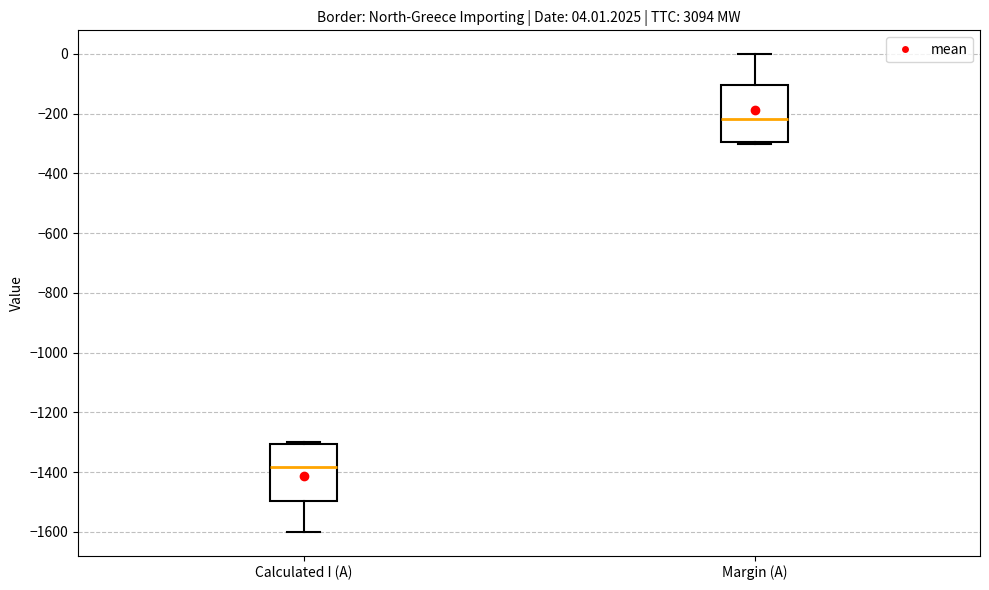

Which box's median line is the highest?

Margin (A)